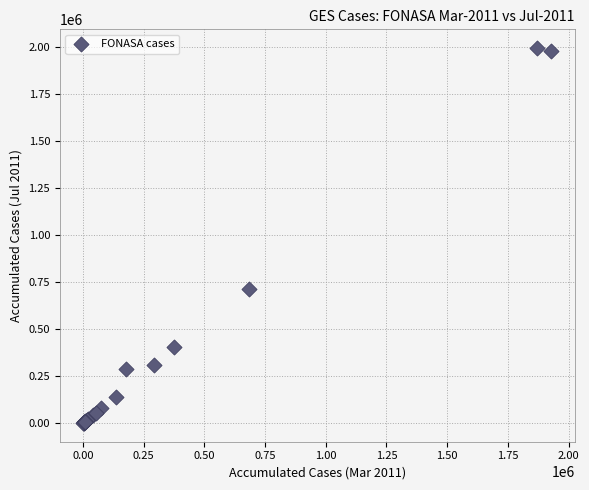

What Y value in the scatter plot is closest to 997712?

711946